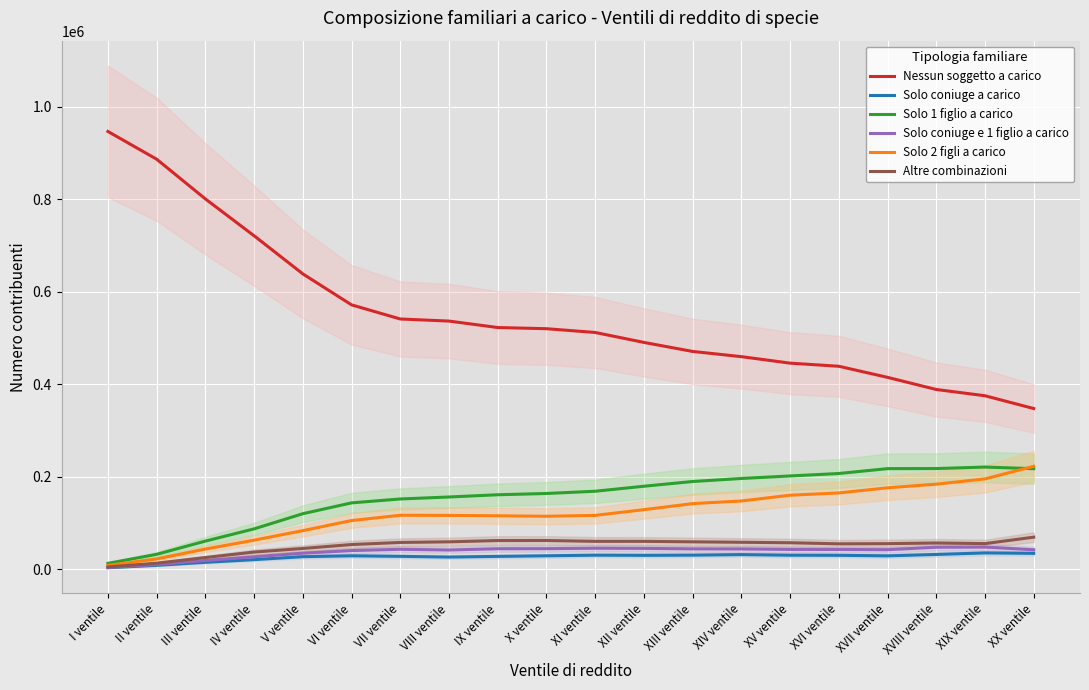

Which series changed the most between VI ventile and XX ventile?

Nessun soggetto a carico